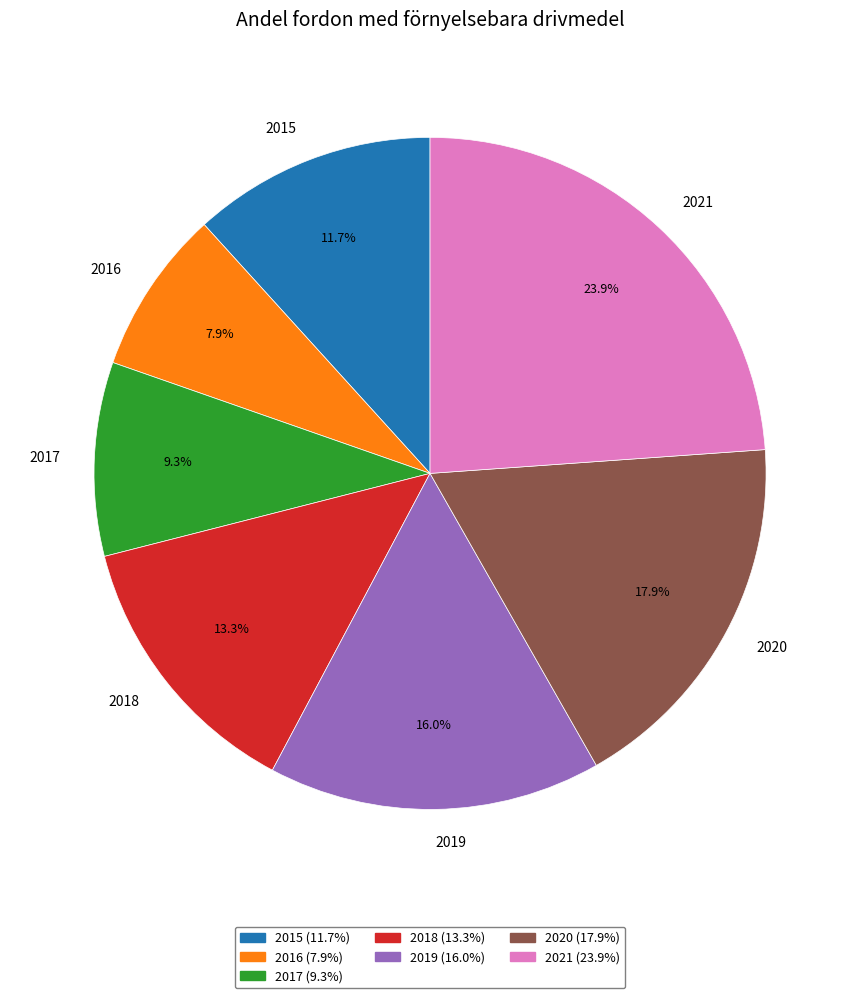

Approximately how many times larger is the value at 2021 compared to 2018?

1.8